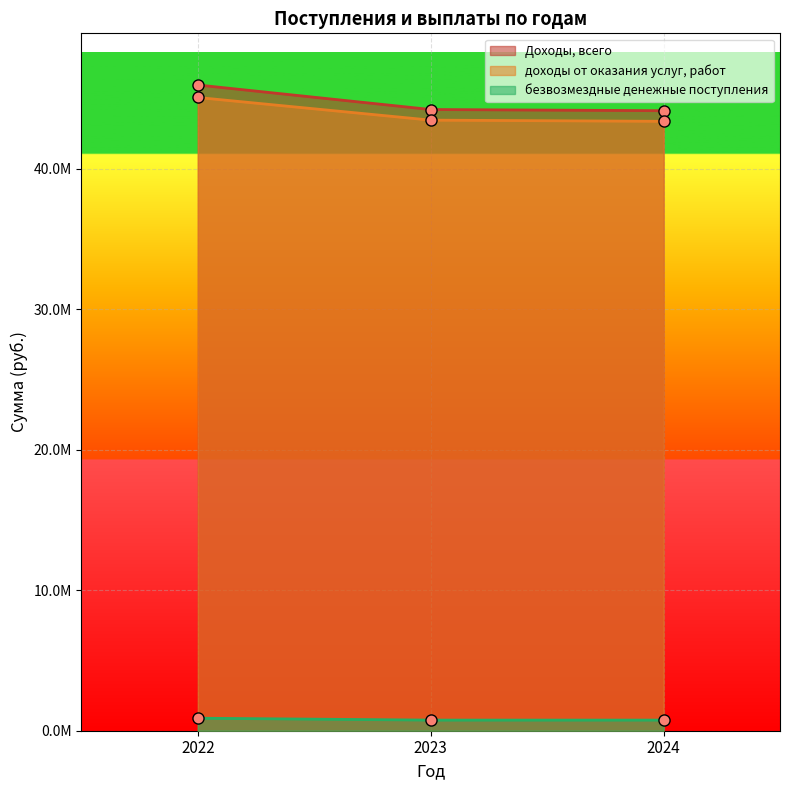

What is the value of the доходы от оказания услуг, работ point at the 1st from the left?

45055464.0